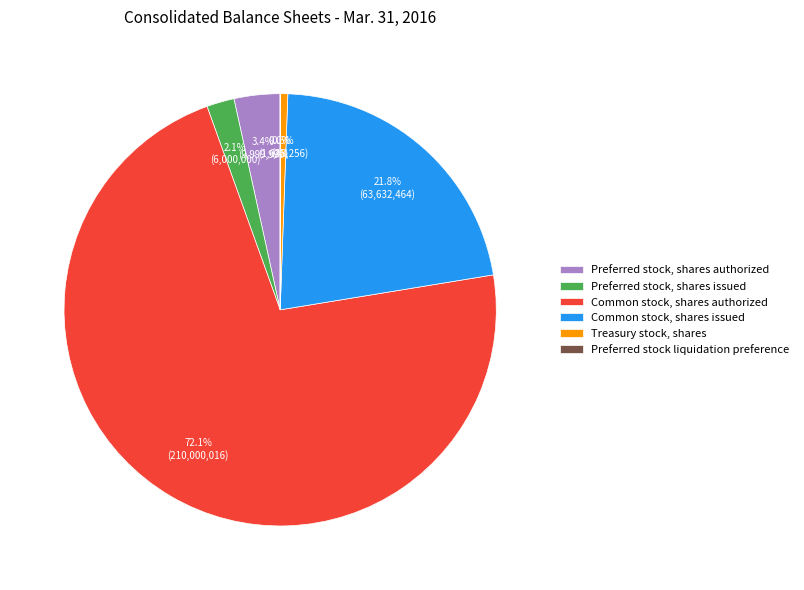

Count the number of slices in the pie.

6